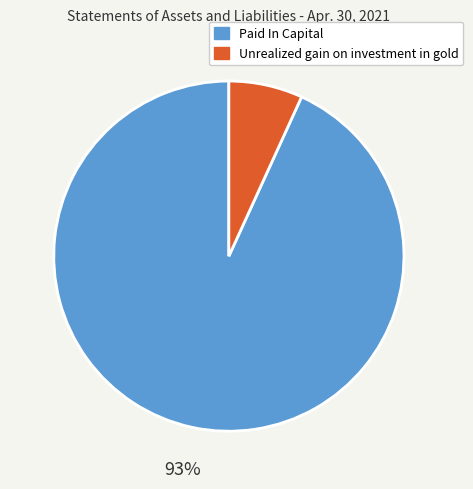

Between Paid In Capital and Unrealized gain on investment in gold, which is larger?

Paid In Capital